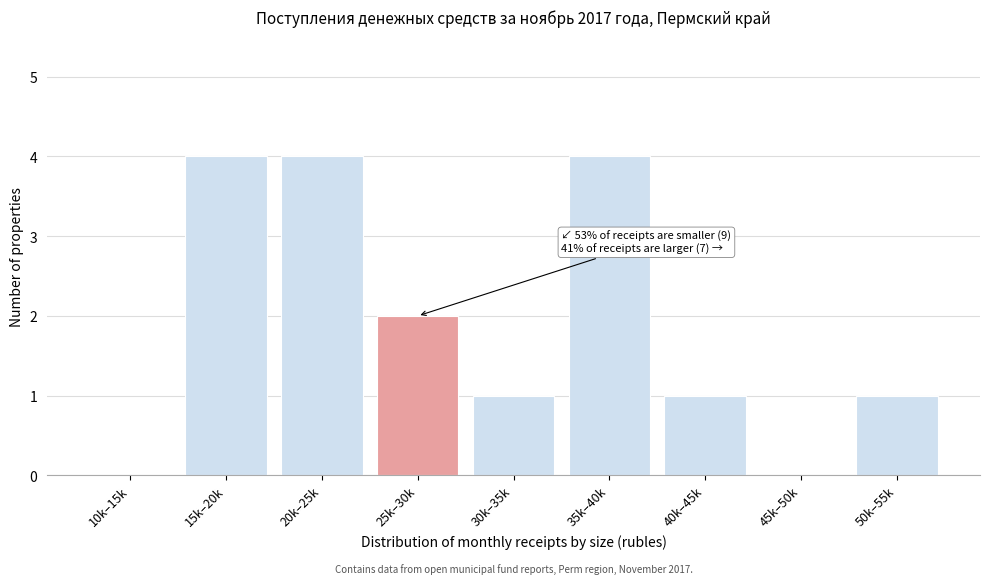

Reading right to left, what are all the values shown in this chart?

50k–55k=1	45k–50k=0	40k–45k=1	35k–40k=4	30k–35k=1	25k–30k=2	20k–25k=4	15k–20k=4	10k–15k=0